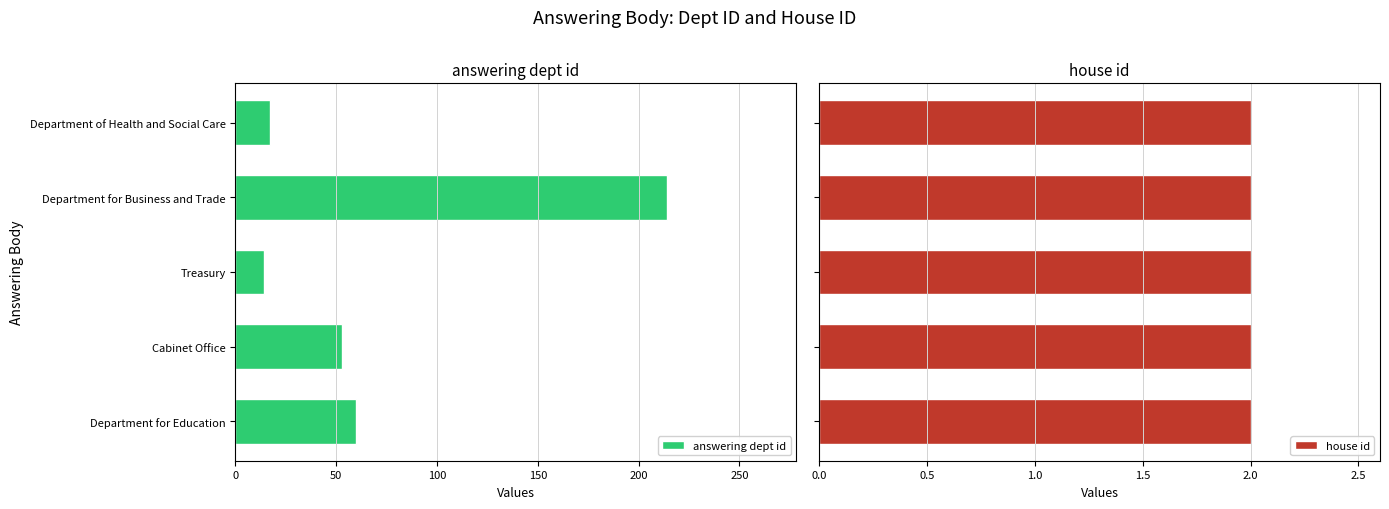

At which label is answering dept id closest to 114?

Department for Education